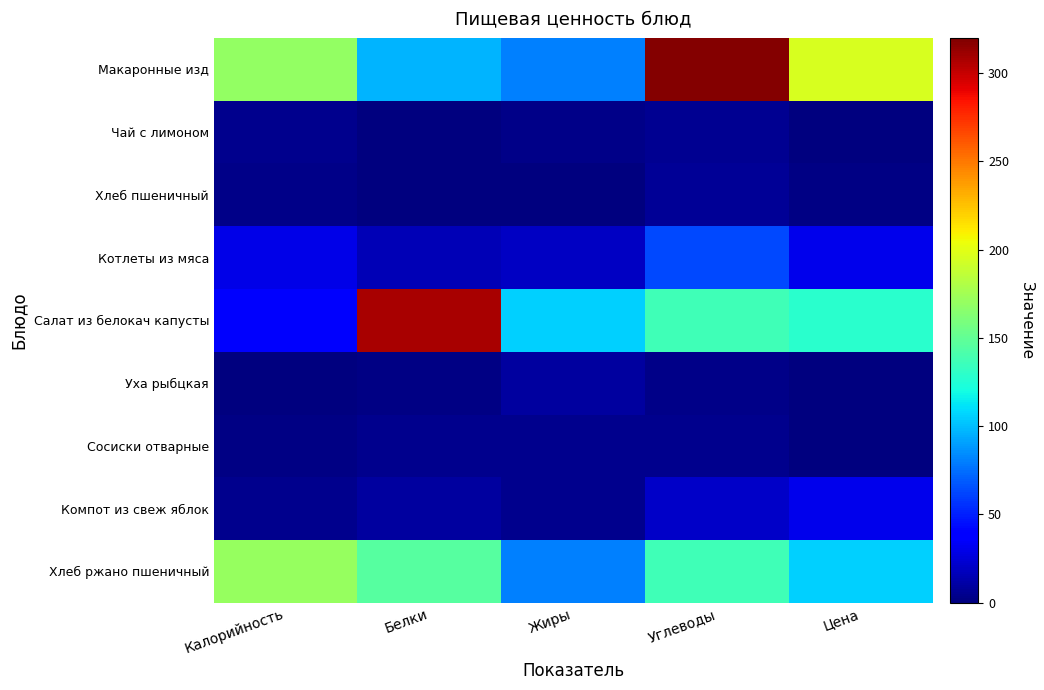

Rank the series by their maximum value, from highest to lowest.

Макаронные изд, Салат из белокач капусты, Хлеб ржано пшеничный, Котлеты из мяса, Компот из свеж яблок, Уха рыбцкая, Хлеб пшеничный, Чай с лимоном, Сосиски отварные